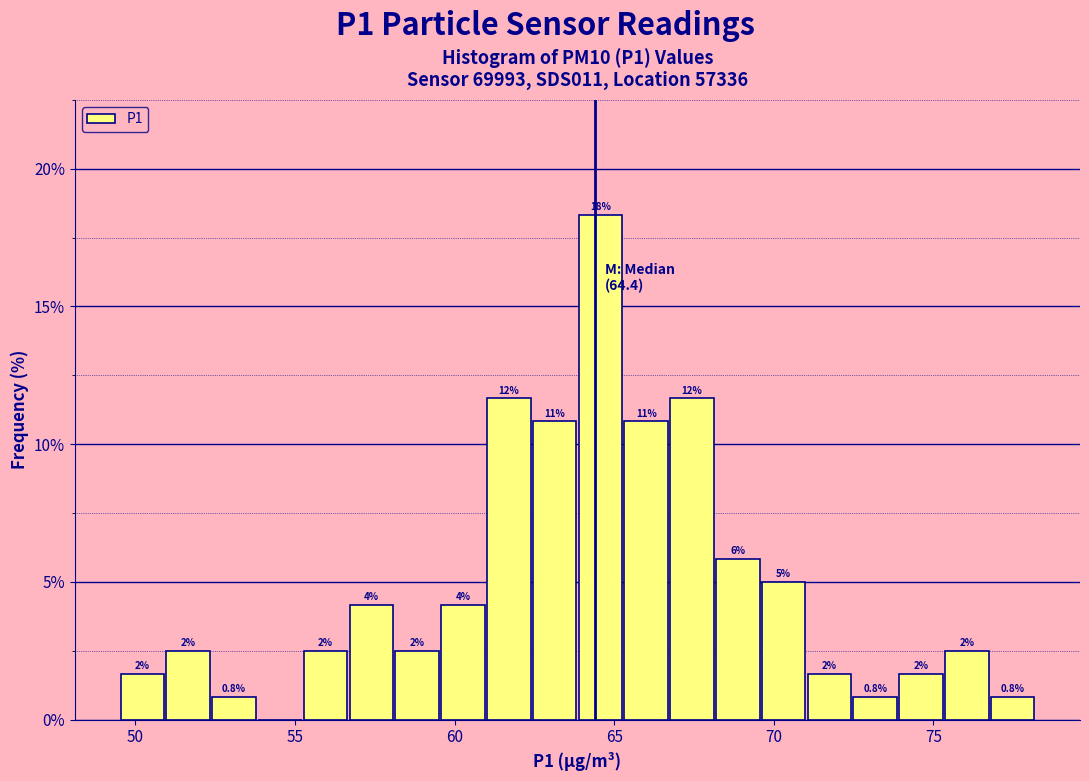

Read against the x-axis, roughly where is the centre of the tallest bar?

64.5